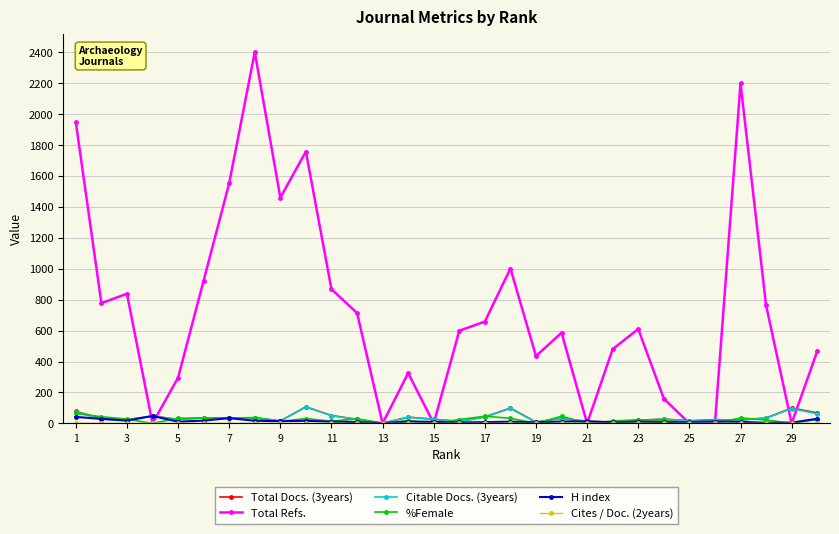

Which series has the largest range (max minus min)?

Total Refs.